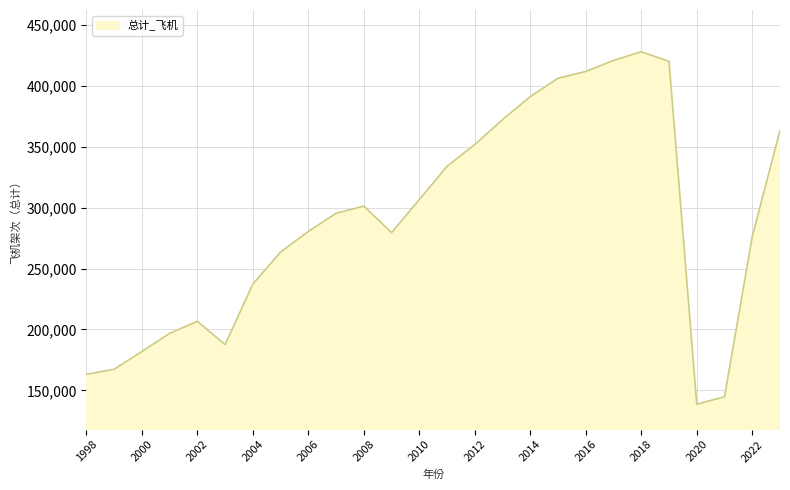

True or false: the data has more than 1 interior local peaks.

True